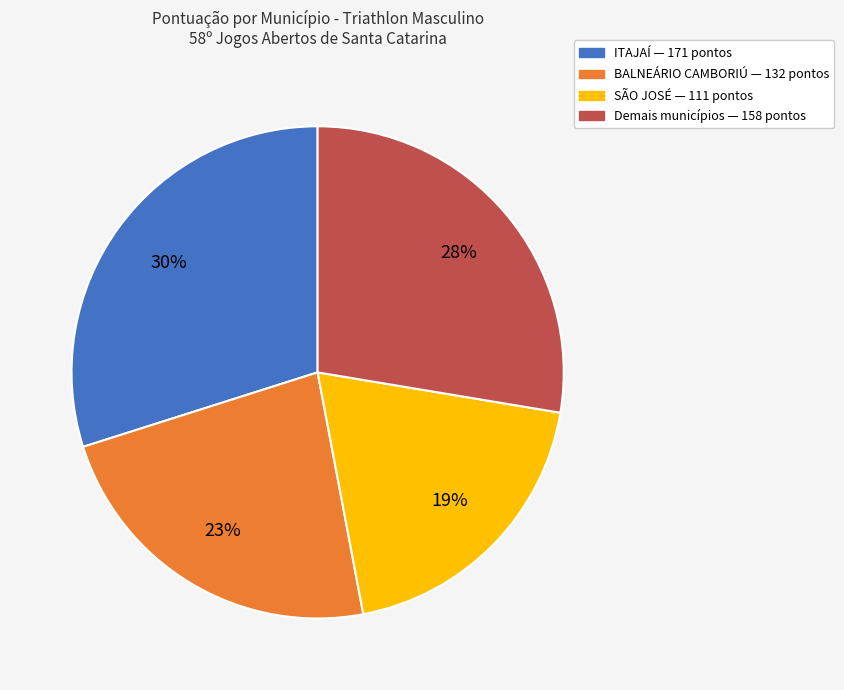

Is there any slice that represents more than half of the pie?

No